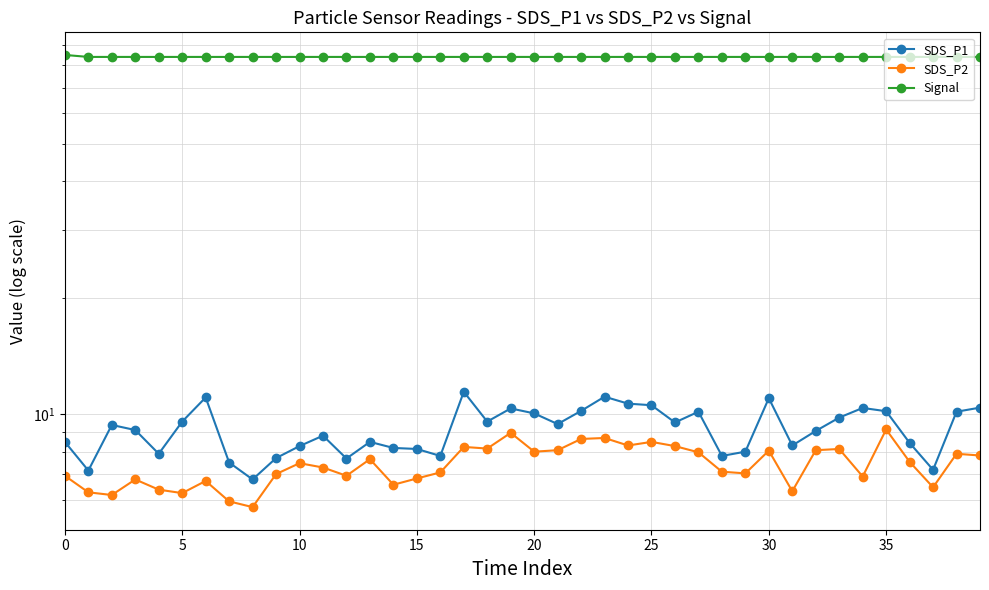

Which series has the largest total across all categories?

Signal